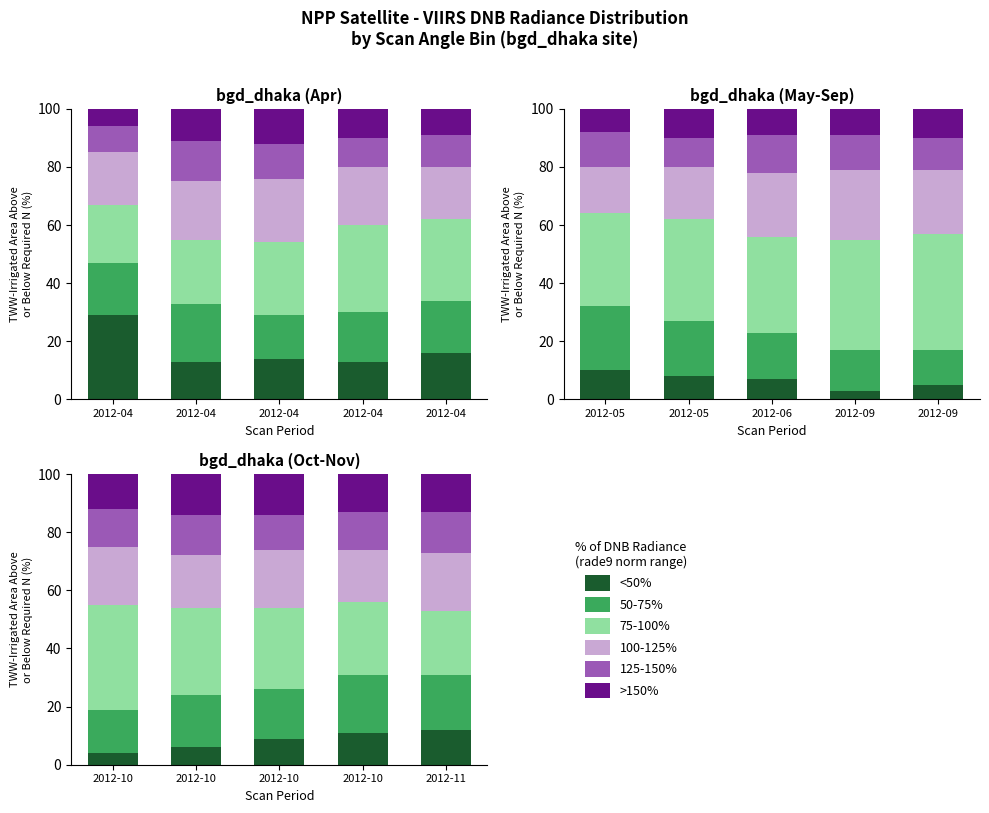

What is the difference between the maximum and minimum values in the 75-100% series?

14